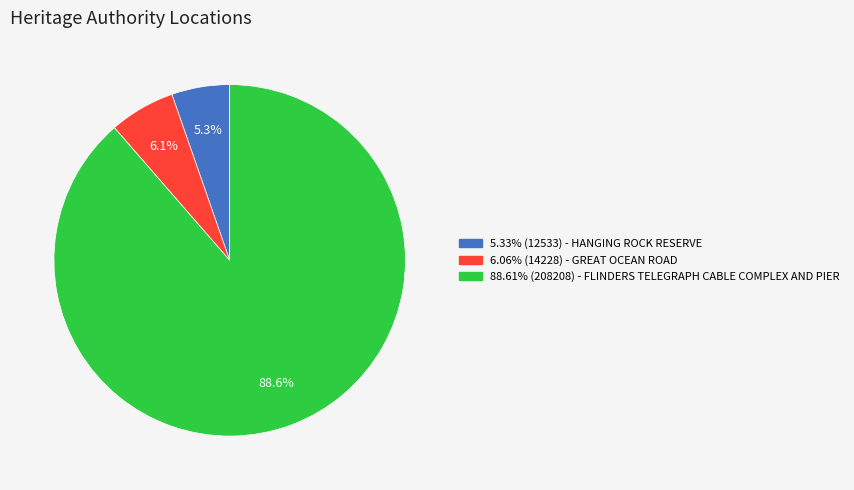

How many segments does this pie chart have?

3